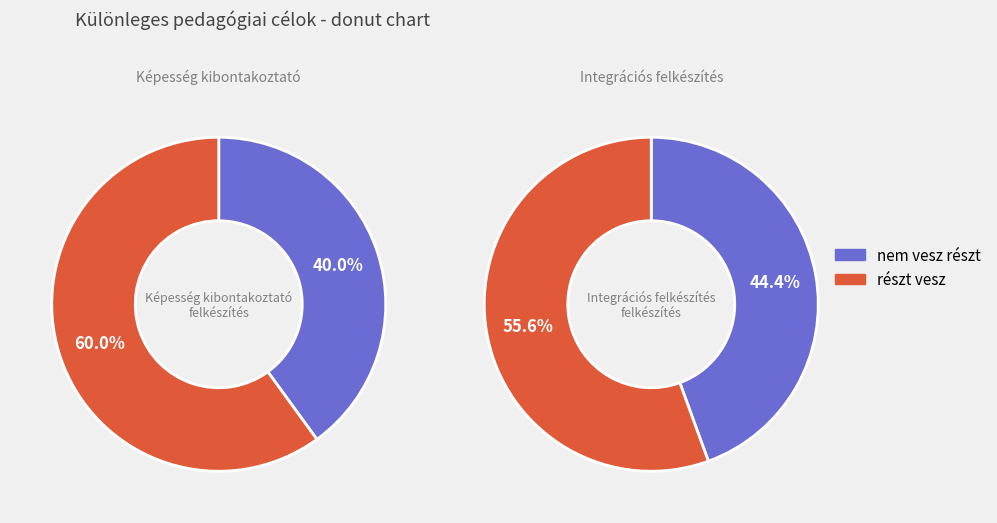

True or false: 5 accounts for 32% of the total.

False